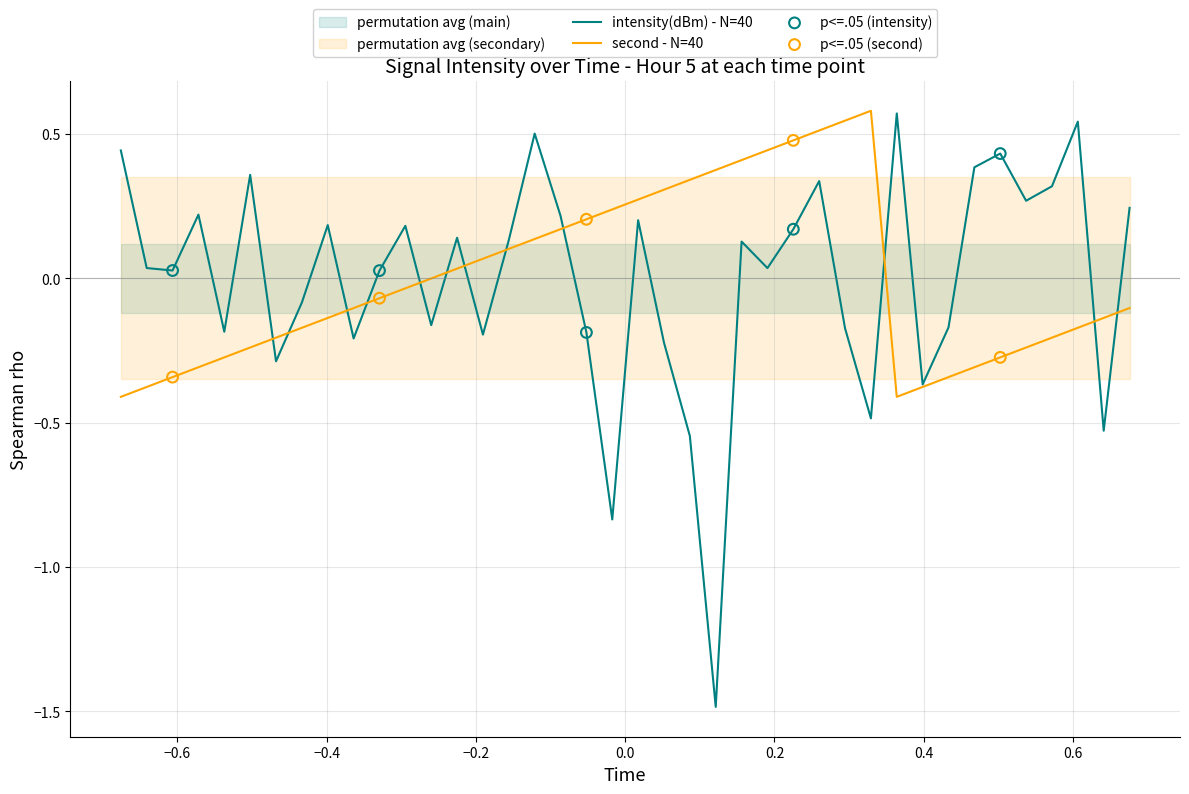

At how many categories does at least one series exceed -1?

40